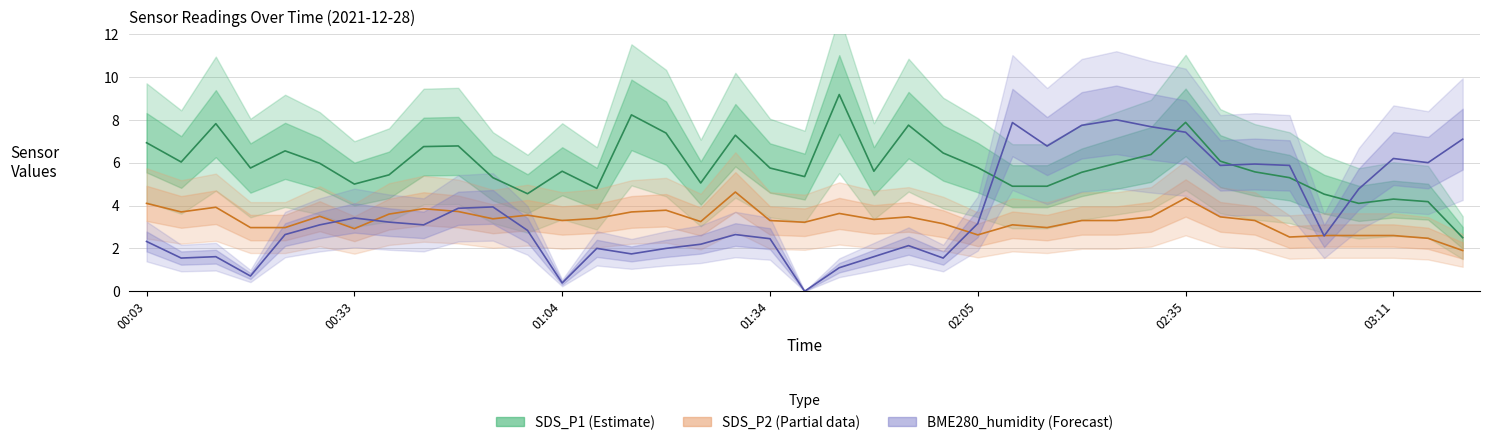

Which has a higher value, 31 or 29?

29